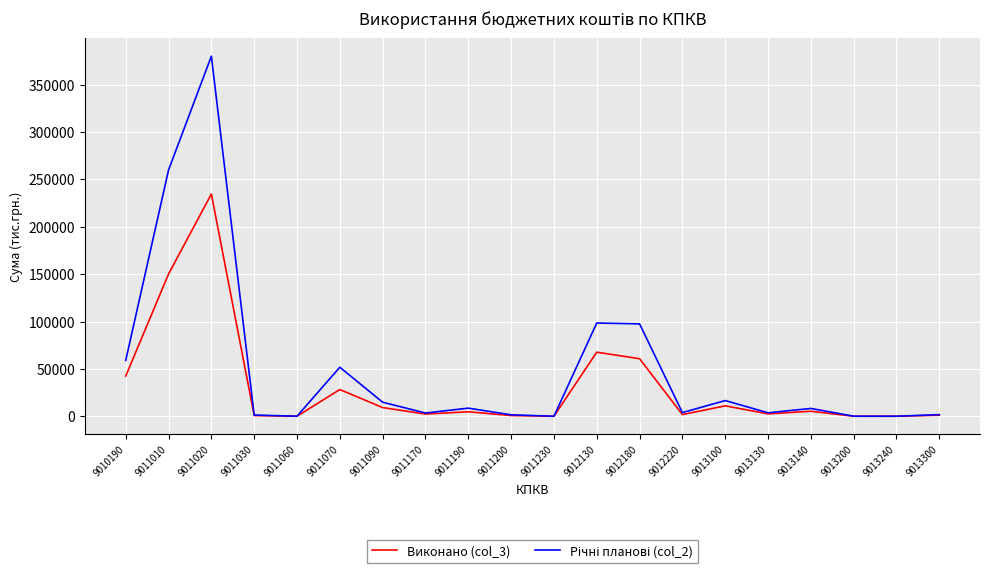

What is the highest value of the Виконано (col_3) series?

234562.8